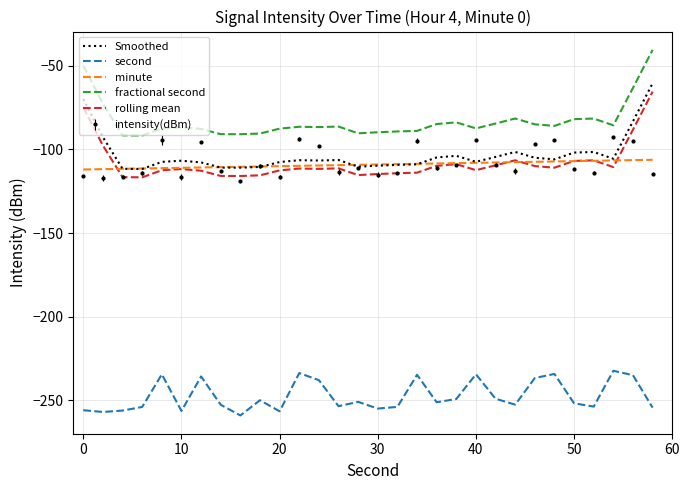

True or false: rolling mean and second intersect in this chart.

False